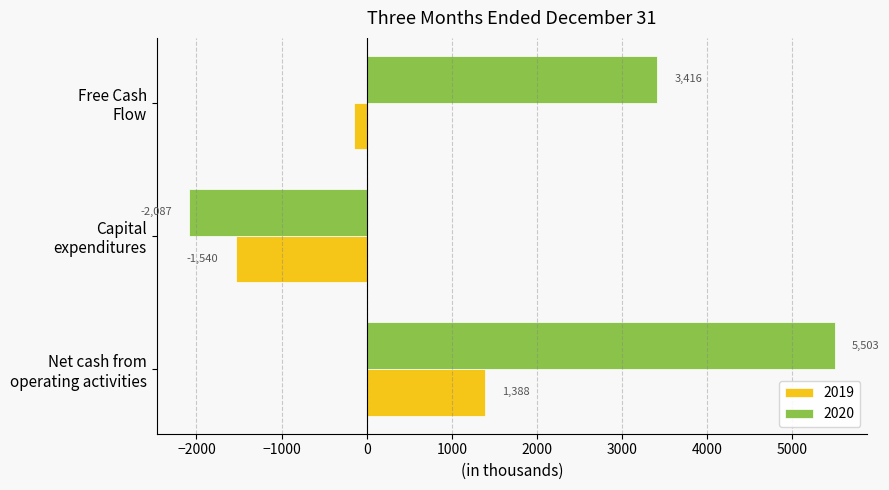

Rank the series by their maximum value, from highest to lowest.

2020, 2019